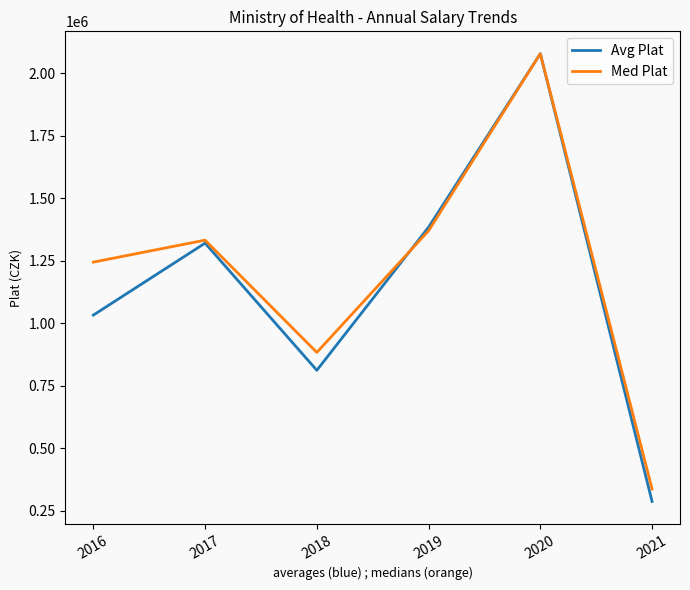

What is the minimum value shown in the chart?

286703.0